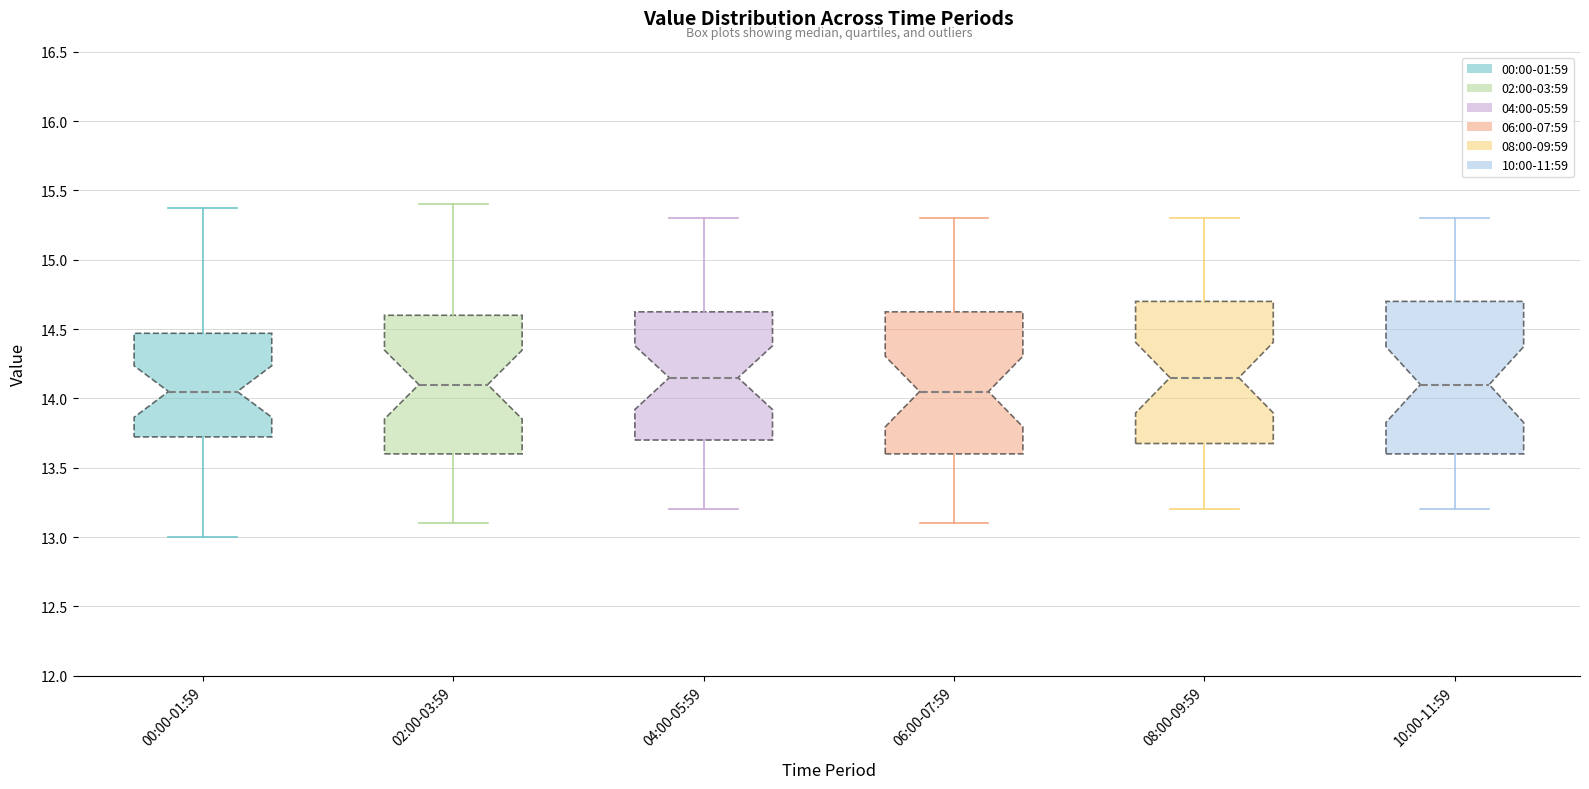

Where is the upper edge of the box for 02:00-03:59 on the y-axis? The values are not printed on the chart, so give them approximately, as read against the axis.

14.60